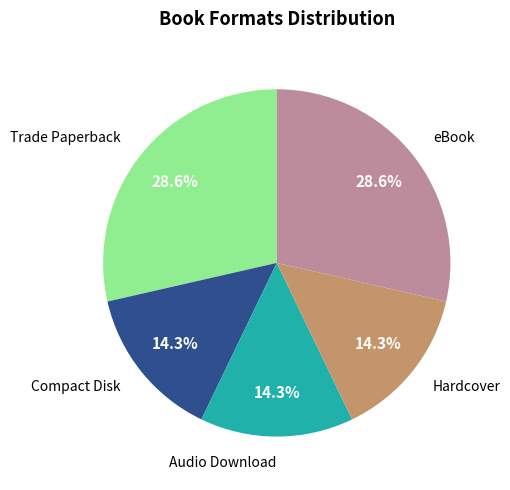

Is there a majority slice in this chart?

No